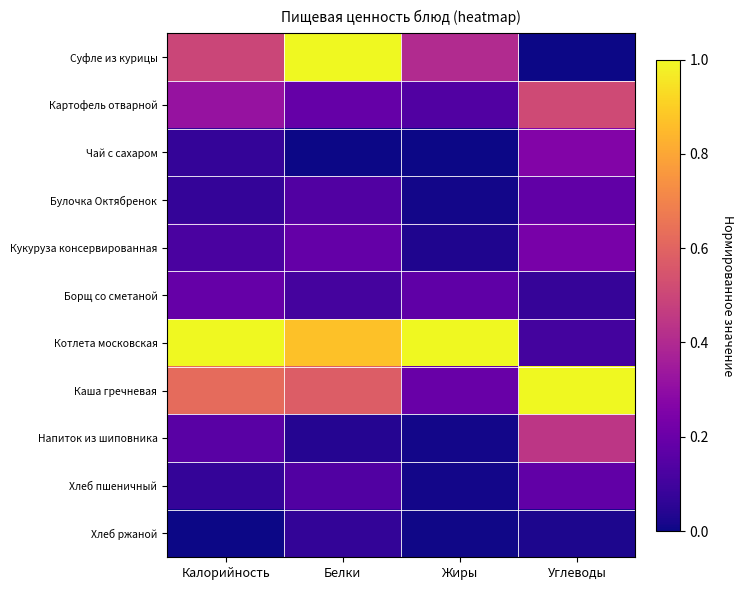

Reading right to left, list all the values displayed in this chart.

Суфле из курицы: Углеводы=0.0	Жиры=0.4	Белки=1.0	Калорийность=0.5
Картофель отварной: Углеводы=0.5	Жиры=0.1	Белки=0.2	Калорийность=0.3
Чай с сахаром: Углеводы=0.3	Жиры=0.0	Белки=0.0	Калорийность=0.1
Булочка Октябренок: Углеводы=0.2	Жиры=0.0	Белки=0.1	Калорийность=0.1
Кукуруза консервированная: Углеводы=0.2	Жиры=0.0	Белки=0.2	Калорийность=0.1
Борщ со сметаной: Углеводы=0.1	Жиры=0.2	Белки=0.1	Калорийность=0.2
Котлета московская: Углеводы=0.1	Жиры=1.0	Белки=0.9	Калорийность=1.0
Каша гречневая: Углеводы=1.0	Жиры=0.2	Белки=0.6	Калорийность=0.6
Напиток из шиповника: Углеводы=0.4	Жиры=0.0	Белки=0.0	Калорийность=0.2
Хлеб пшеничный: Углеводы=0.2	Жиры=0.0	Белки=0.1	Калорийность=0.1
Хлеб ржаной: Углеводы=0.0	Жиры=0.0	Белки=0.1	Калорийность=0.0